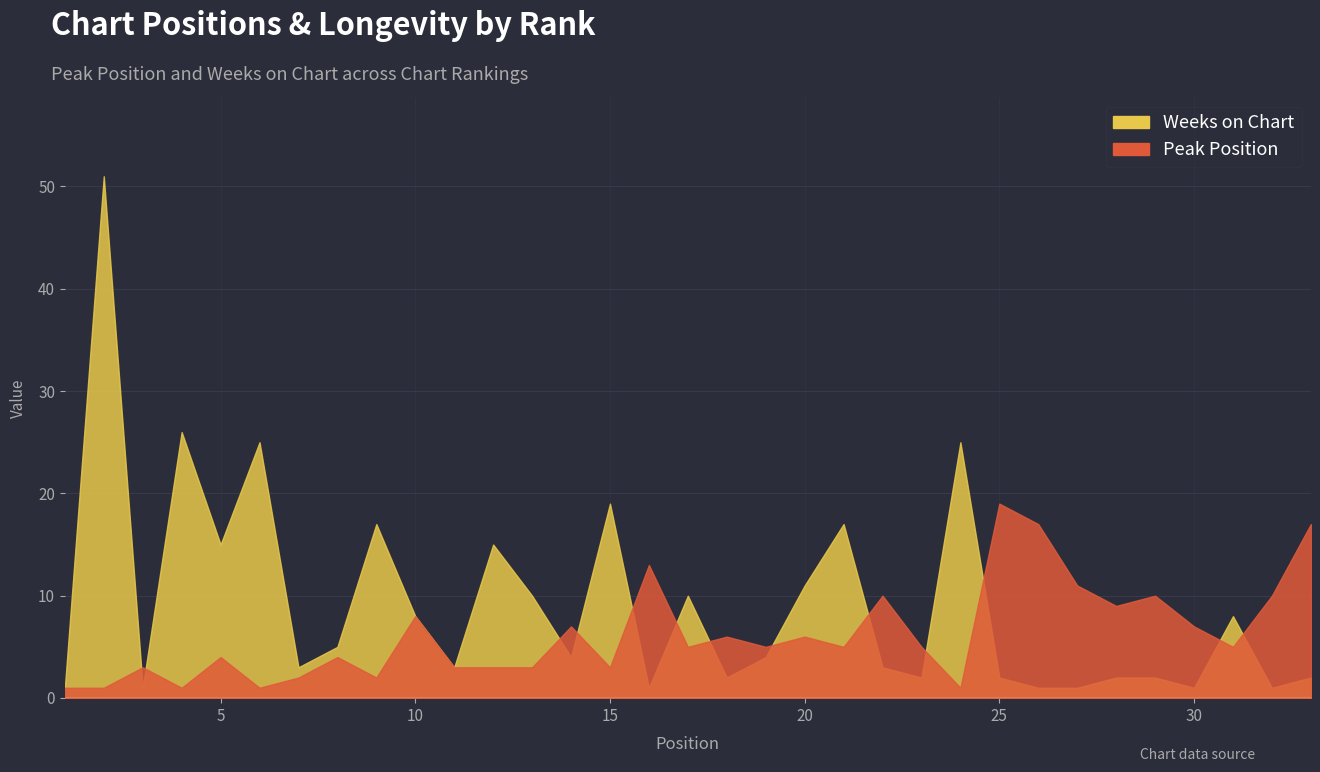

True or false: Peak Position has more than 1 points higher than both neighbors.

True